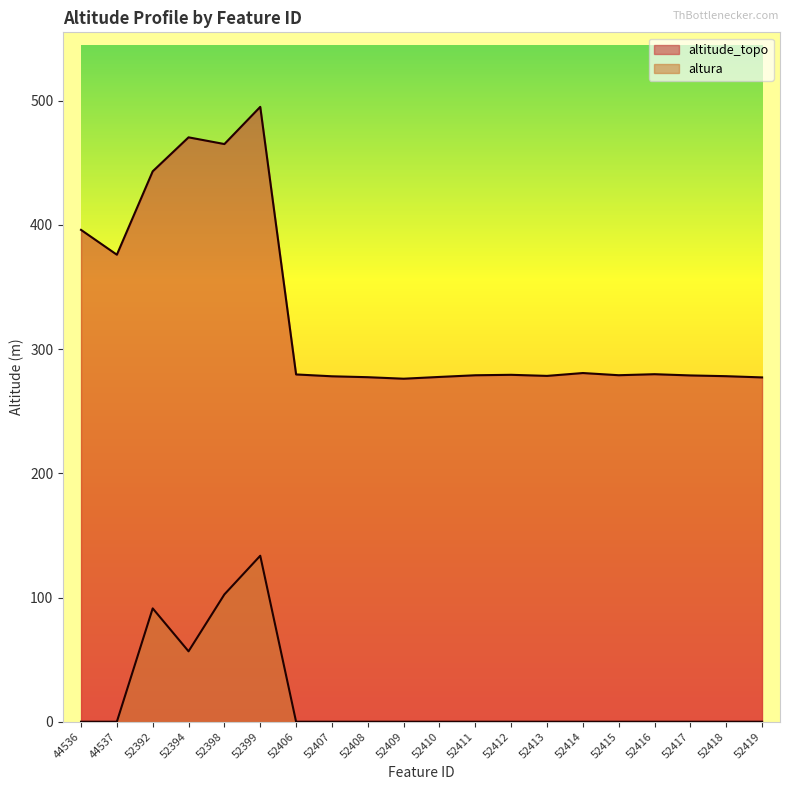

Rank the series by their maximum value, from highest to lowest.

altitude_topo, altura